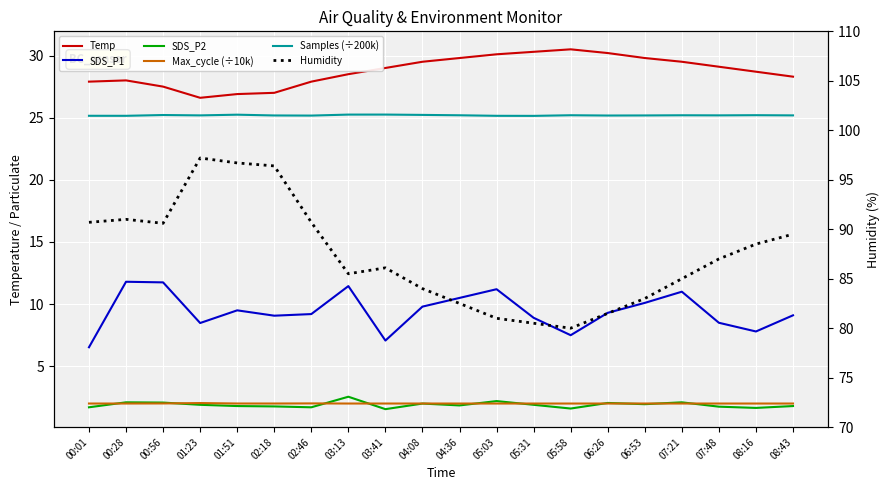

What is the total value across all series at 03:13?

155.3